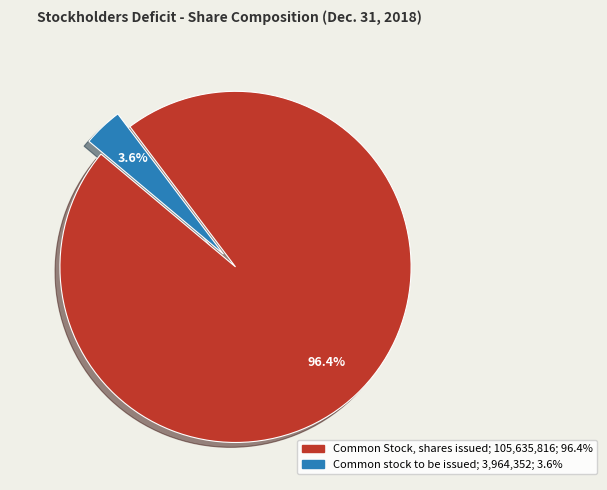

Does Common stock to be issued represent more than half of the total?

No